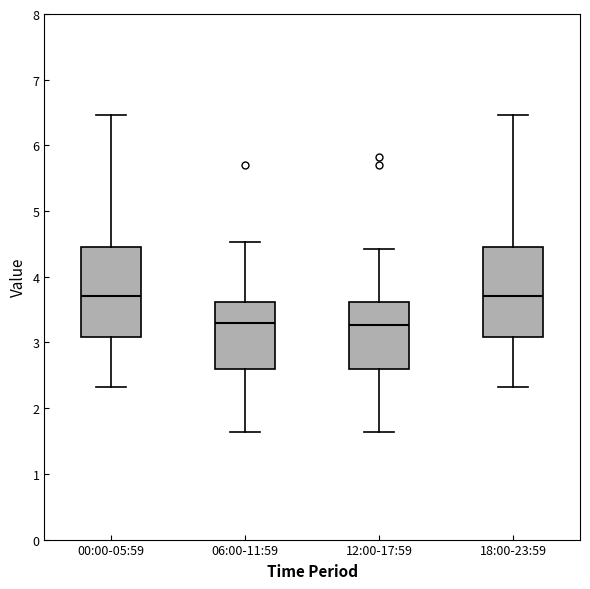

Reading left to right, transcribe this box plot: for each box, give where its median line is, the range the box spans, and where its two whiskers end, as read against the y-axis. The values are not printed on the chart, so give them approximately, as read against the axis.

00:00-05:59: median 3.7, box 3.1 to 4.4, whiskers 2.3 to 6.5
06:00-11:59: median 3.3, box 2.6 to 3.6, whiskers 1.6 to 4.5
12:00-17:59: median 3.3, box 2.6 to 3.6, whiskers 1.6 to 4.4
18:00-23:59: median 3.7, box 3.1 to 4.4, whiskers 2.3 to 6.5